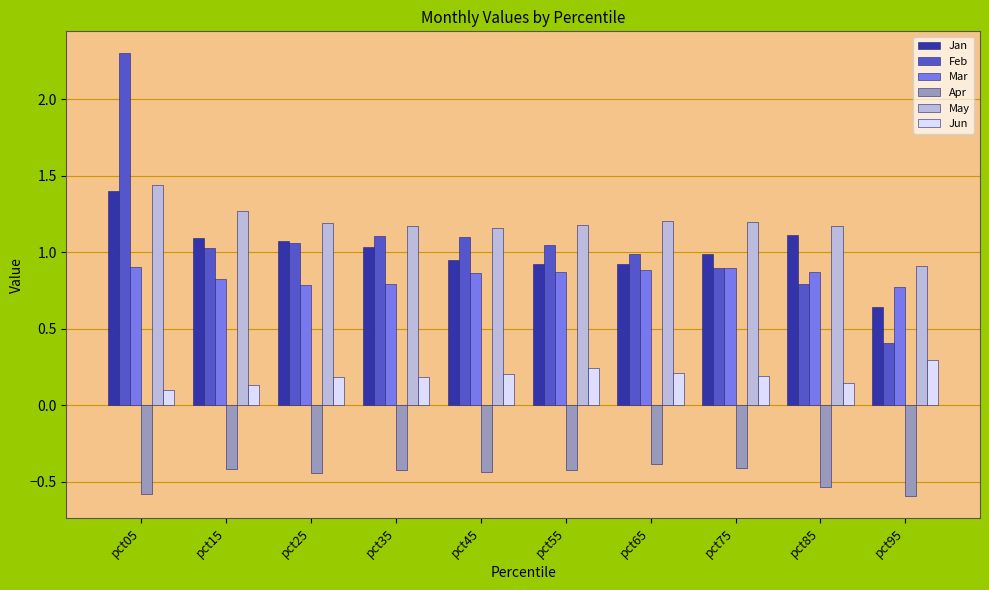

The Feb series shows 0.8 at pct85. True or false?

True